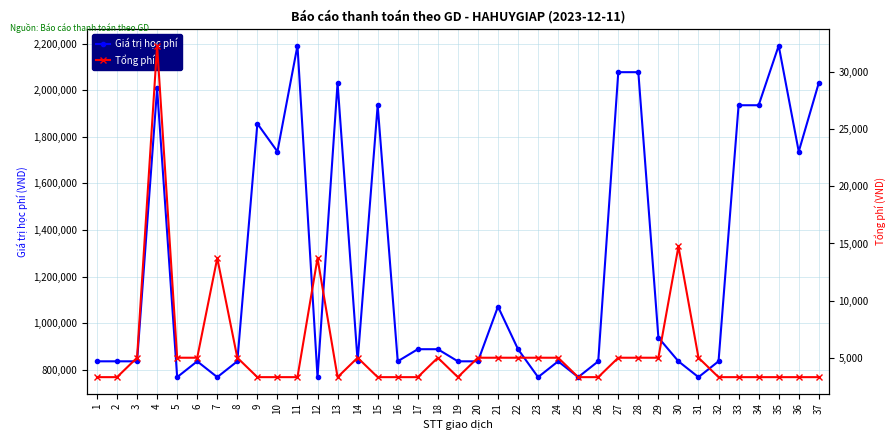

Does the chart have visible grid lines?

Yes